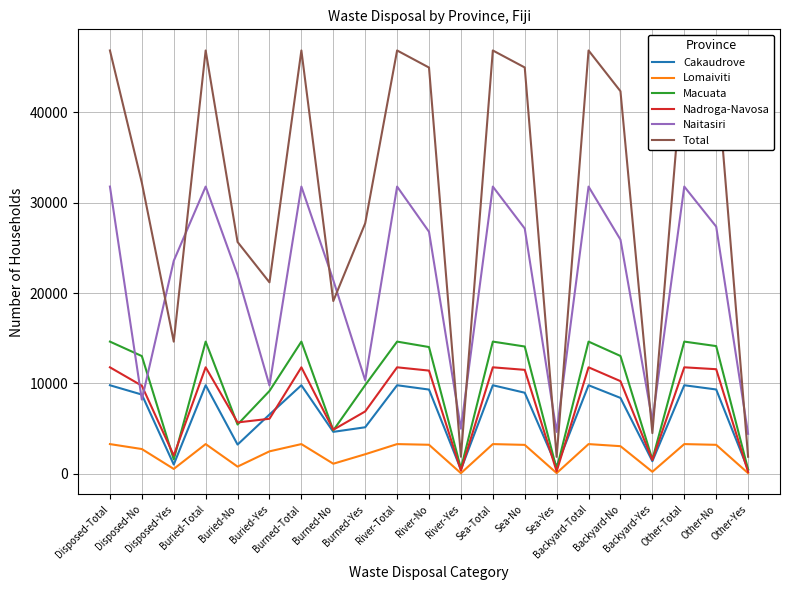

What is the smallest value displayed?

75